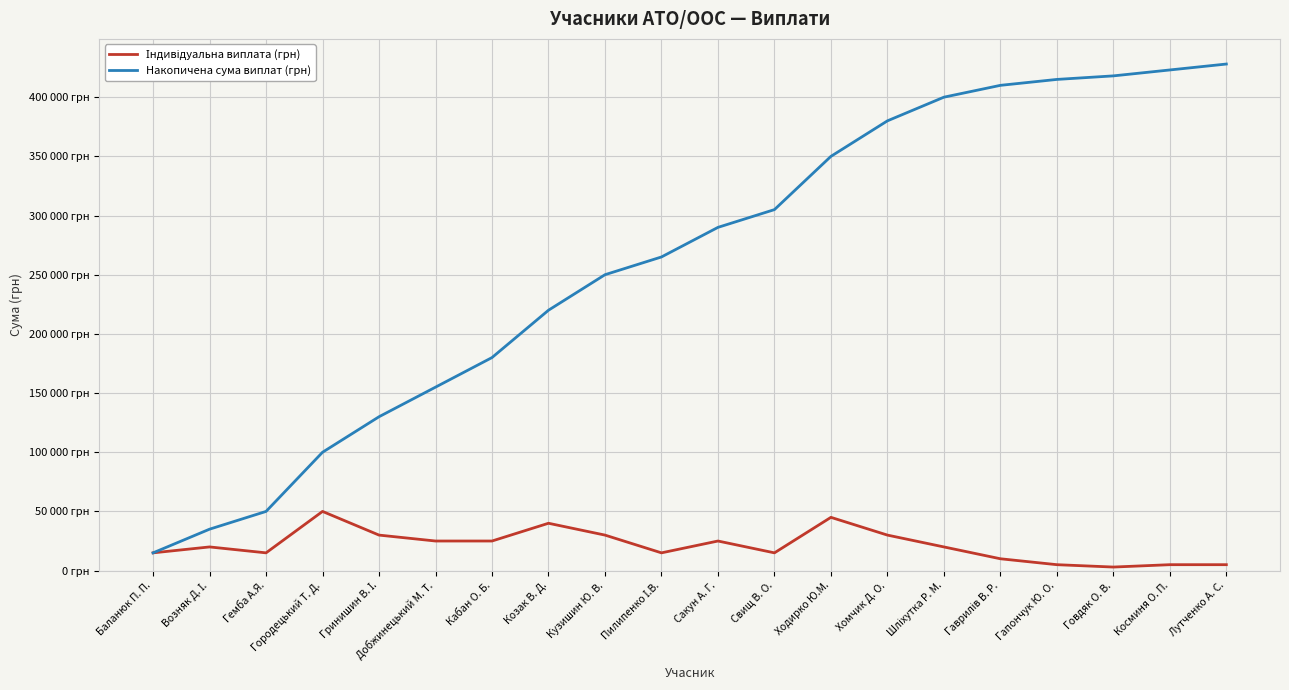

Is it true that Накопичена сума виплат (грн) equals 305000 at Свищ В. О.?

True